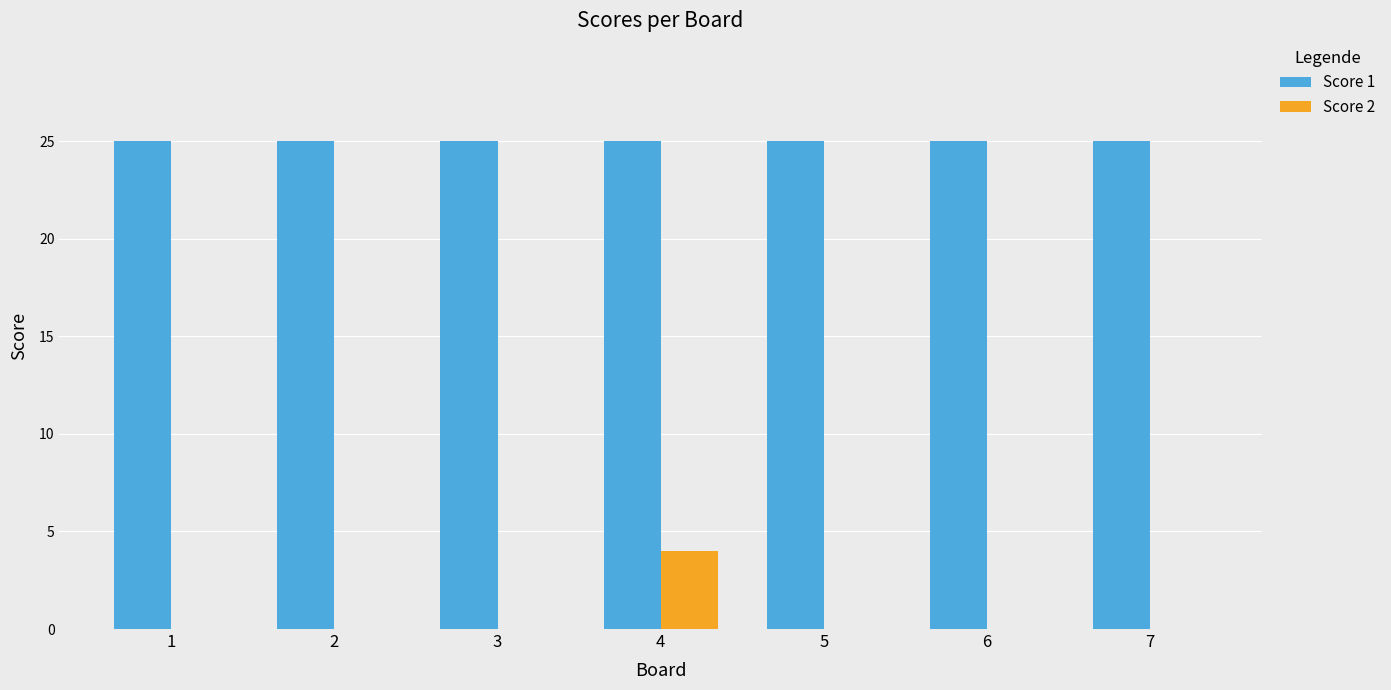

Is the value of Score 1 at 3 greater than the value of Score 2 at 5?

Yes